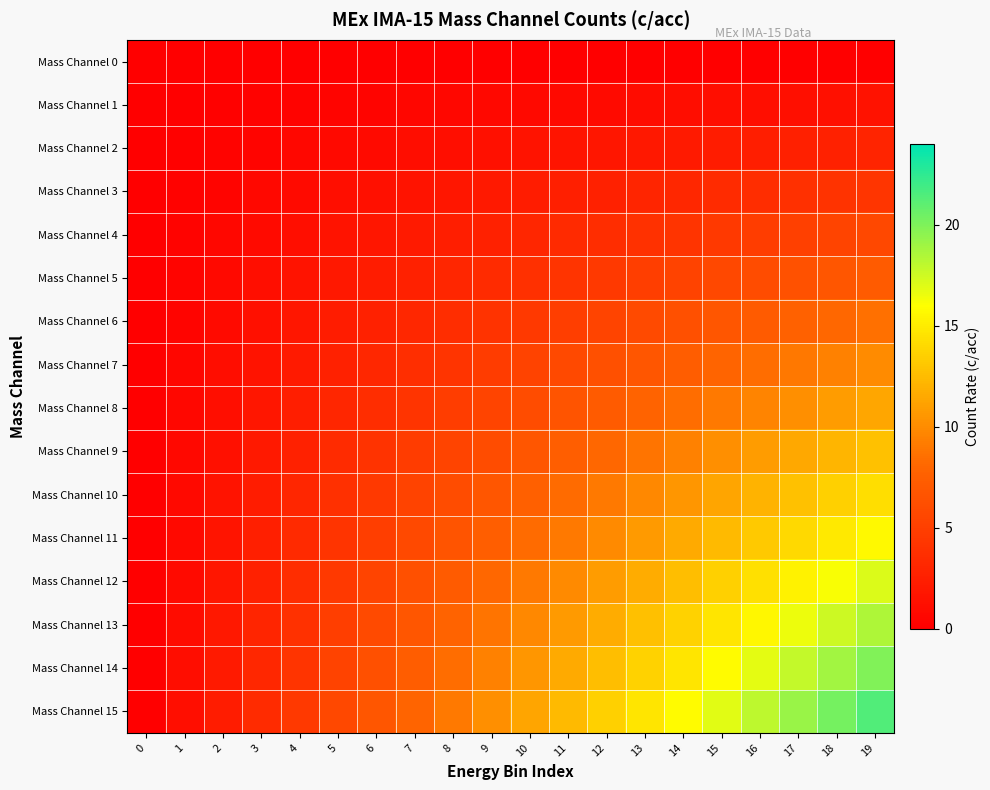

Reading left to right, transcribe all the data shown in this chart.

Mass Channel 0: 0=0.0	1=0.0	2=0.0	3=0.0	4=0.0	5=0.0	6=0.0	7=0.0	8=0.0	9=0.0	10=0.0	11=0.0	12=0.0	13=0.0	14=0.0	15=0.0	16=0.0	17=0.0	18=0.0	19=0.0
Mass Channel 1: 0=0.0	1=0.1	2=0.2	3=0.2	4=0.3	5=0.4	6=0.4	7=0.5	8=0.6	9=0.7	10=0.8	11=0.8	12=0.9	13=1.0	14=1.0	15=1.1	16=1.2	17=1.3	18=1.4	19=1.4
Mass Channel 2: 0=0.0	1=0.2	2=0.3	3=0.4	4=0.6	5=0.8	6=0.9	7=1.0	8=1.2	9=1.4	10=1.5	11=1.7	12=1.8	13=2.0	14=2.1	15=2.2	16=2.4	17=2.5	18=2.7	19=2.8
Mass Channel 3: 0=0.0	1=0.2	2=0.4	3=0.7	4=0.9	5=1.1	6=1.4	7=1.6	8=1.8	9=2.0	10=2.2	11=2.5	12=2.7	13=2.9	14=3.2	15=3.4	16=3.6	17=3.8	18=4.1	19=4.3
Mass Channel 4: 0=0.0	1=0.3	2=0.6	3=0.9	4=1.2	5=1.5	6=1.8	7=2.1	8=2.4	9=2.7	10=3.0	11=3.3	12=3.6	13=3.9	14=4.2	15=4.5	16=4.8	17=5.1	18=5.4	19=5.7
Mass Channel 5: 0=0.0	1=0.4	2=0.8	3=1.1	4=1.5	5=1.9	6=2.2	7=2.6	8=3.0	9=3.4	10=3.8	11=4.1	12=4.5	13=4.9	14=5.2	15=5.6	16=6.0	17=6.4	18=6.8	19=7.1
Mass Channel 6: 0=0.0	1=0.4	2=0.9	3=1.4	4=1.8	5=2.2	6=2.7	7=3.2	8=3.6	9=4.1	10=4.5	11=4.9	12=5.4	13=5.8	14=6.3	15=6.8	16=7.2	17=7.6	18=8.1	19=8.6
Mass Channel 7: 0=0.0	1=0.5	2=1.0	3=1.6	4=2.1	5=2.6	6=3.2	7=3.7	8=4.2	9=4.7	10=5.2	11=5.8	12=6.3	13=6.8	14=7.4	15=7.9	16=8.4	17=8.9	18=9.4	19=10.0
Mass Channel 8: 0=0.0	1=0.6	2=1.2	3=1.8	4=2.4	5=3.0	6=3.6	7=4.2	8=4.8	9=5.4	10=6.0	11=6.6	12=7.2	13=7.8	14=8.4	15=9.0	16=9.6	17=10.2	18=10.8	19=11.4
Mass Channel 9: 0=0.0	1=0.7	2=1.4	3=2.0	4=2.7	5=3.4	6=4.1	7=4.7	8=5.4	9=6.1	10=6.8	11=7.4	12=8.1	13=8.8	14=9.4	15=10.1	16=10.8	17=11.5	18=12.1	19=12.8
Mass Channel 10: 0=0.0	1=0.8	2=1.5	3=2.2	4=3.0	5=3.8	6=4.5	7=5.2	8=6.0	9=6.8	10=7.5	11=8.2	12=9.0	13=9.8	14=10.5	15=11.2	16=12.0	17=12.8	18=13.5	19=14.2
Mass Channel 11: 0=0.0	1=0.8	2=1.7	3=2.5	4=3.3	5=4.1	6=4.9	7=5.8	8=6.6	9=7.4	10=8.2	11=9.1	12=9.9	13=10.7	14=11.6	15=12.4	16=13.2	17=14.0	18=14.9	19=15.7
Mass Channel 12: 0=0.0	1=0.9	2=1.8	3=2.7	4=3.6	5=4.5	6=5.4	7=6.3	8=7.2	9=8.1	10=9.0	11=9.9	12=10.8	13=11.7	14=12.6	15=13.5	16=14.4	17=15.3	18=16.2	19=17.1
Mass Channel 13: 0=0.0	1=1.0	2=2.0	3=2.9	4=3.9	5=4.9	6=5.8	7=6.8	8=7.8	9=8.8	10=9.8	11=10.7	12=11.7	13=12.7	14=13.6	15=14.6	16=15.6	17=16.6	18=17.5	19=18.5
Mass Channel 14: 0=0.0	1=1.0	2=2.1	3=3.2	4=4.2	5=5.2	6=6.3	7=7.4	8=8.4	9=9.4	10=10.5	11=11.6	12=12.6	13=13.6	14=14.7	15=15.8	16=16.8	17=17.9	18=18.9	19=20.0
Mass Channel 15: 0=0.0	1=1.1	2=2.2	3=3.4	4=4.5	5=5.6	6=6.8	7=7.9	8=9.0	9=10.1	10=11.2	11=12.4	12=13.5	13=14.6	14=15.8	15=16.9	16=18.0	17=19.1	18=20.2	19=21.4